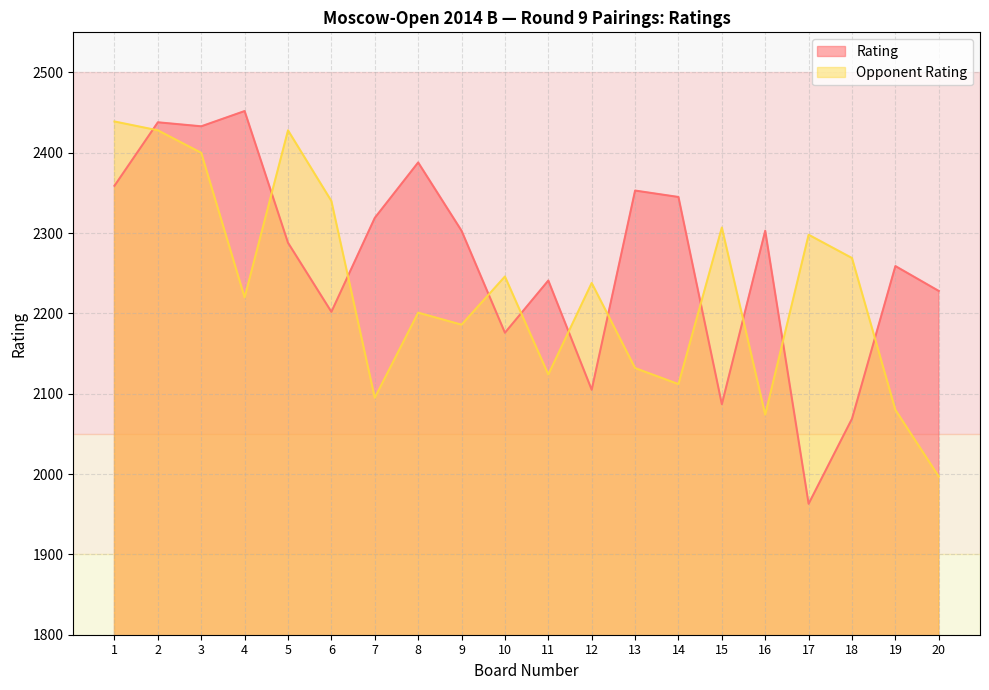

Is the value of Rating at 6 greater than the value of Opponent Rating at 8?

Yes